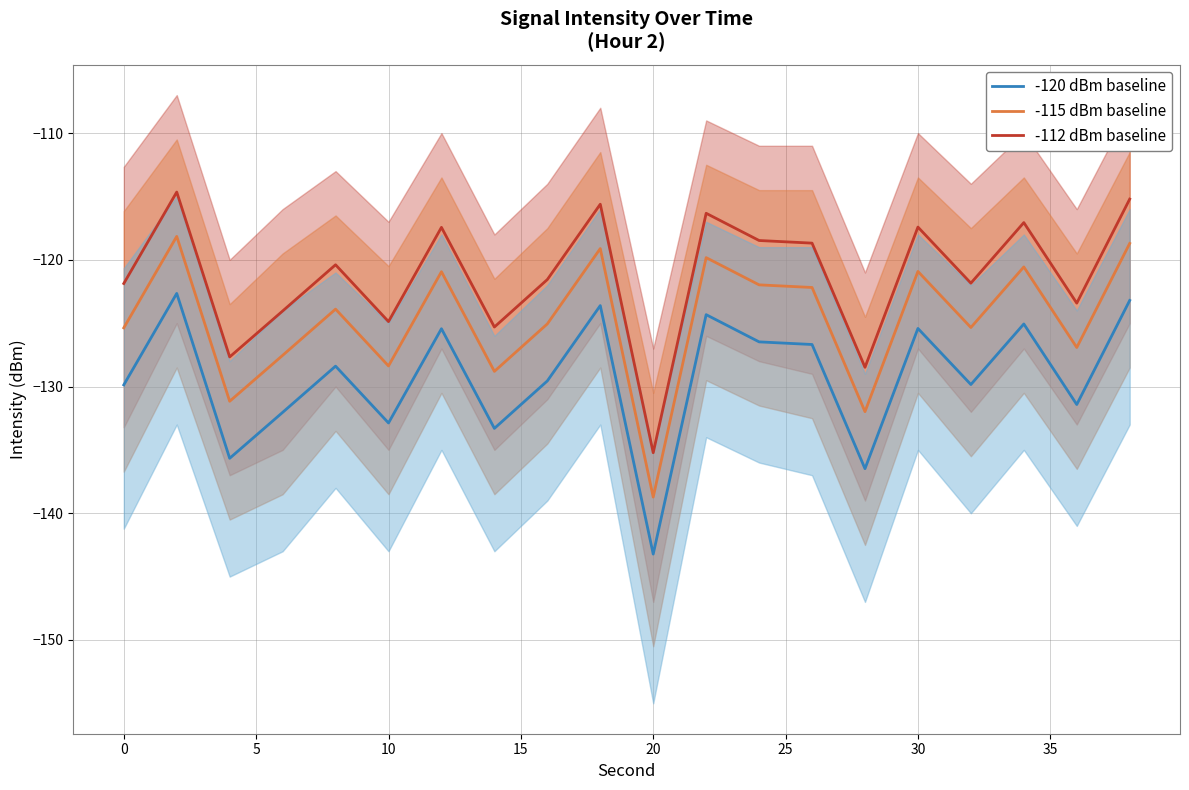

True or false: -112 dBm baseline and -115 dBm baseline cross at least once.

False